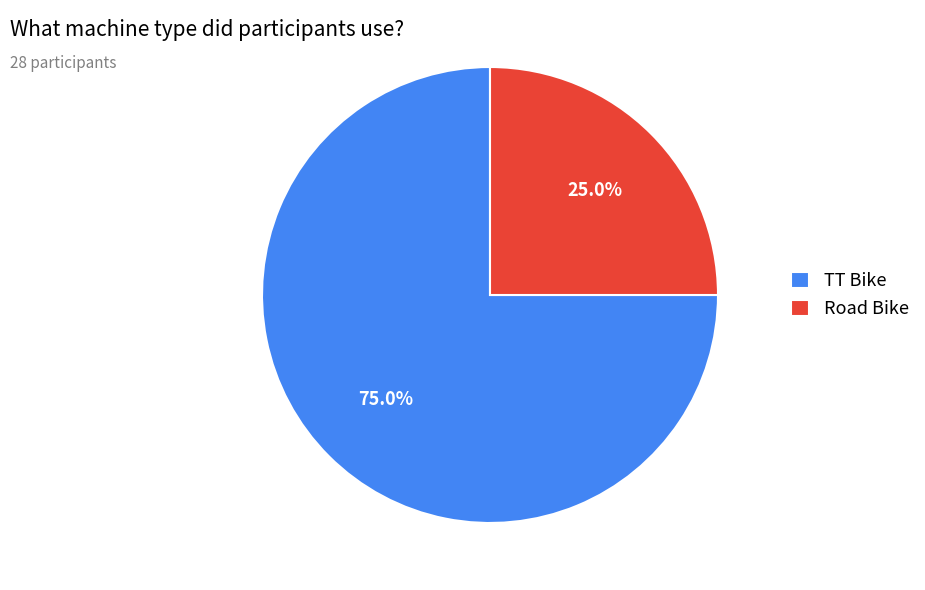

To the nearest percent, what is the combined percentage of Road Bike and TT Bike?

100%